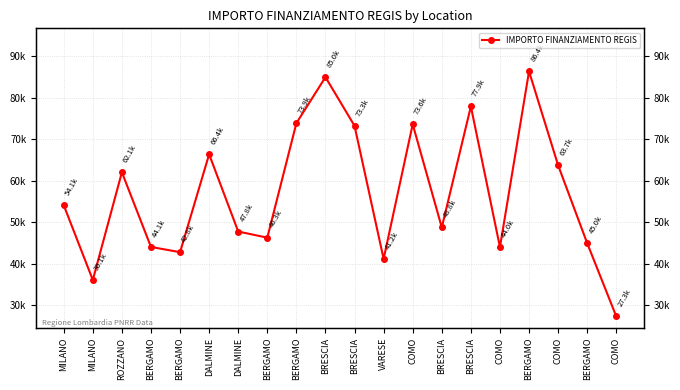

What is the value of the 16th point from the left?

73636.1